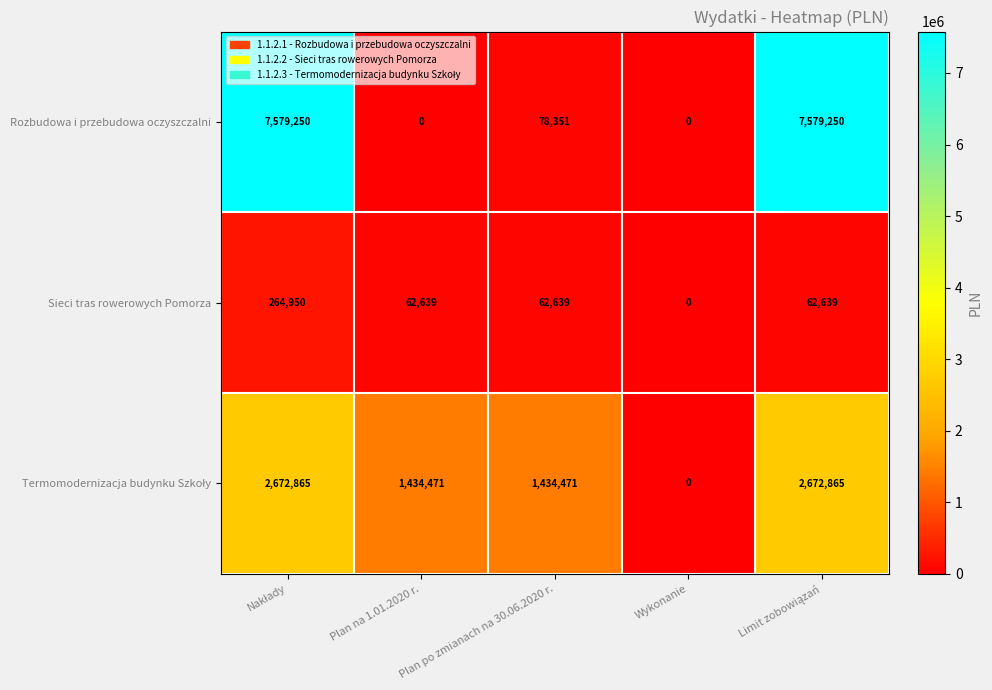

How many series are shown in this chart?

3